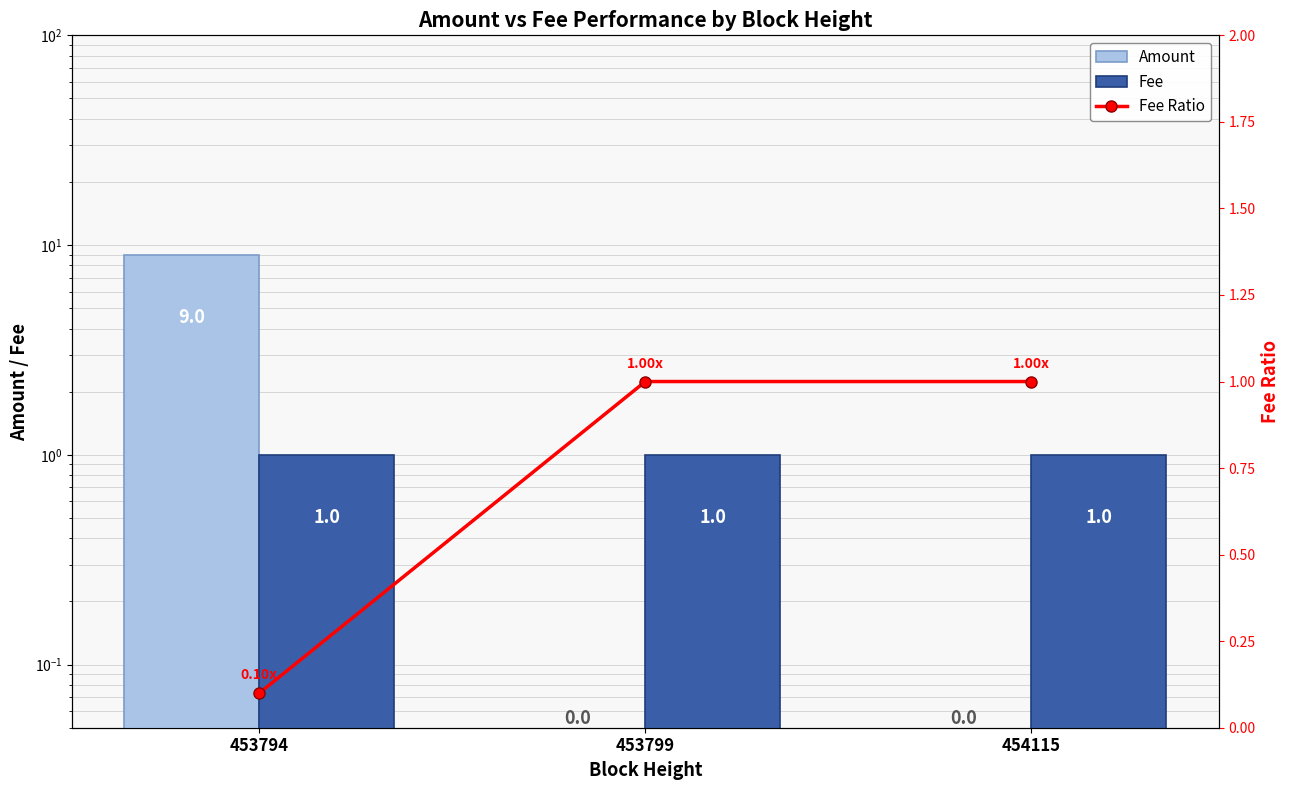

Where is Fee nearest to the value 1?

453794